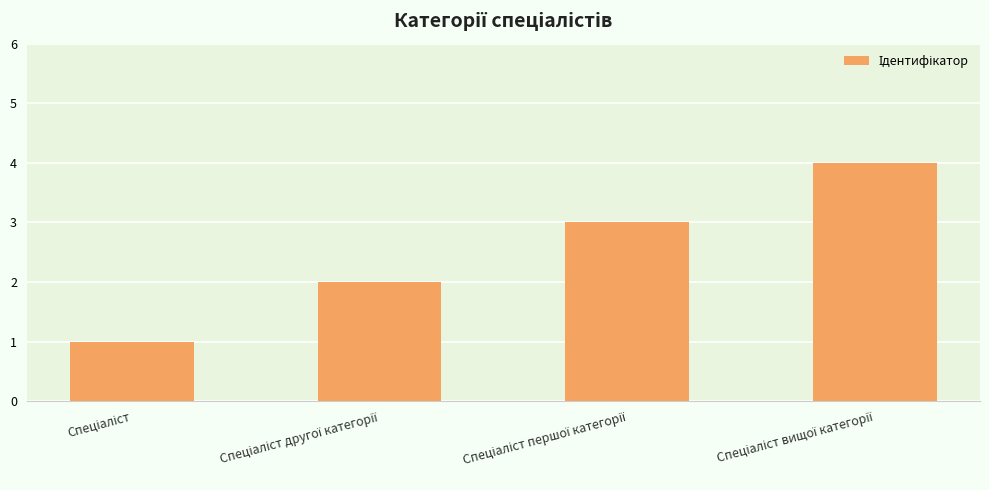

What is the greatest value displayed?

4